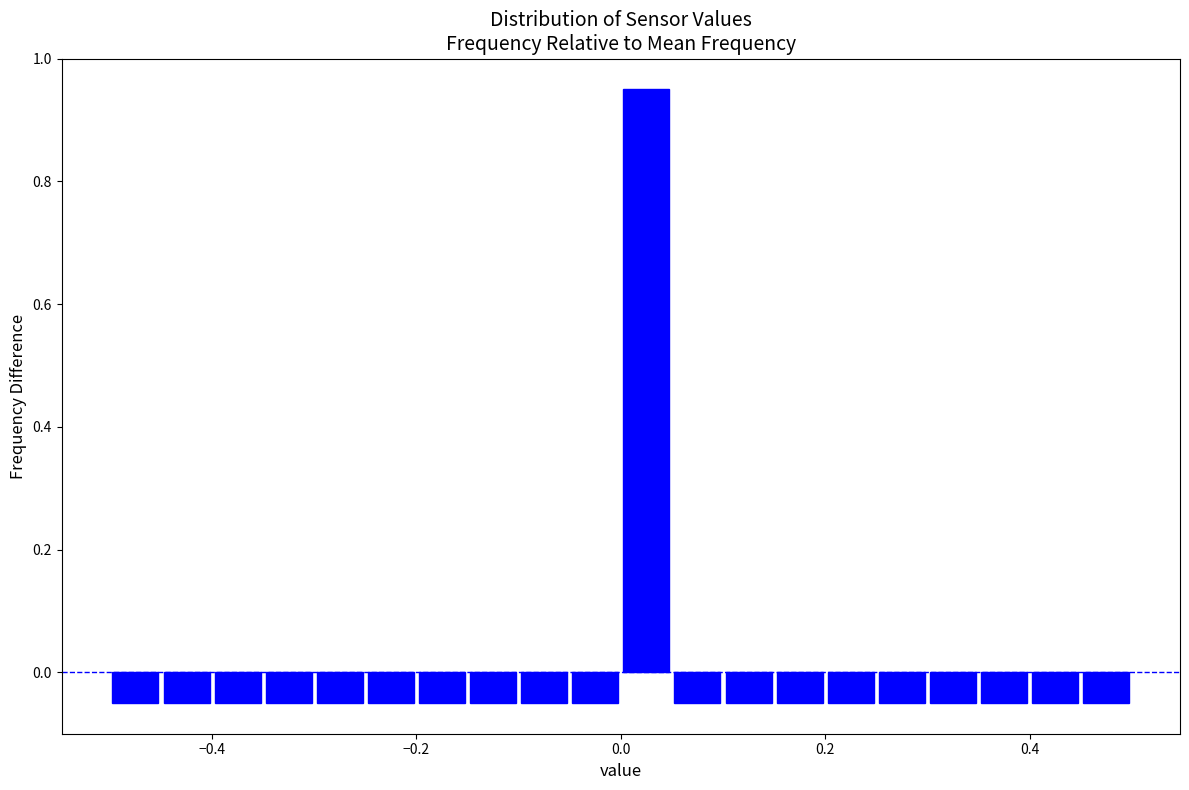

Around what value on the x-axis is the tallest bar? Give the approximate position of its centre, as read against the axis.

0.02